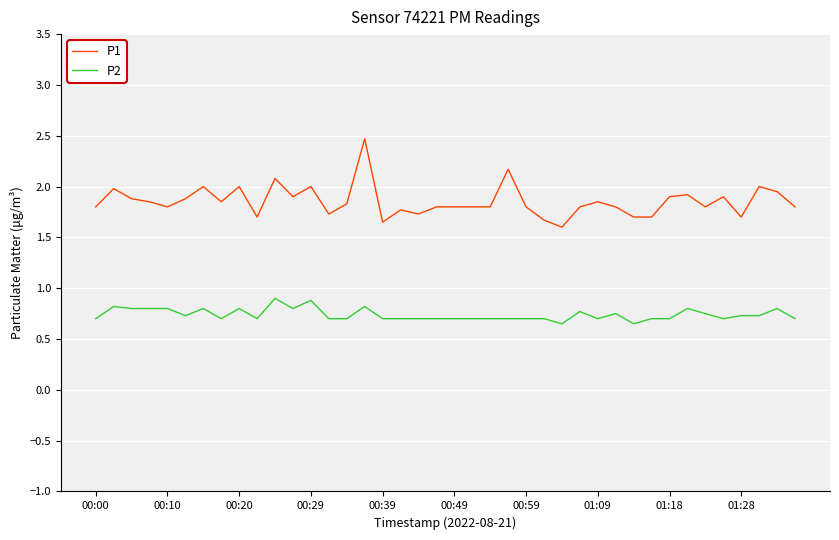

True or false: P1 has more than 0 points higher than both neighbors.

True